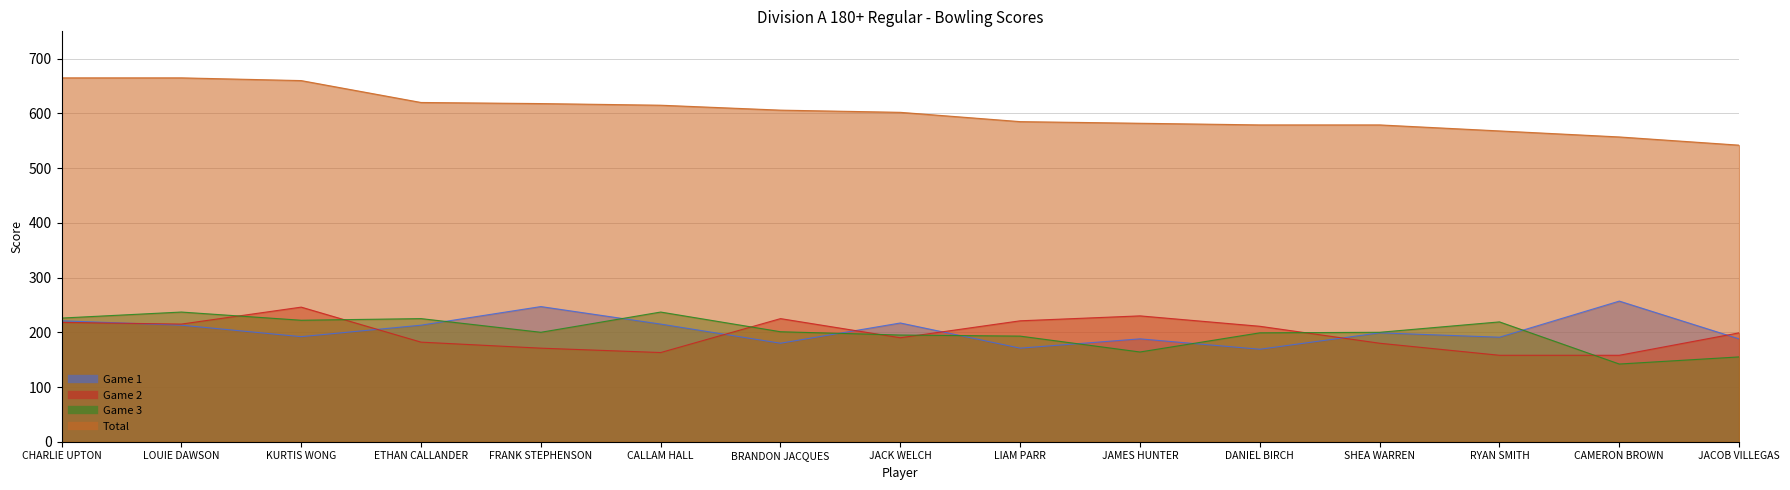

True or false: Game 1 and Game 3 intersect in this chart.

True